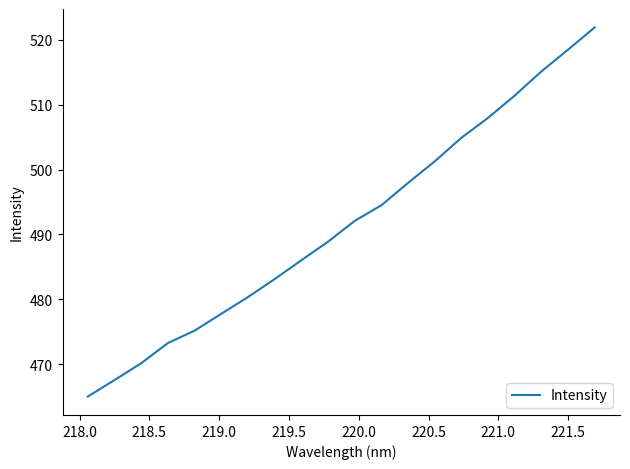

Reading left to right, list all the values displayed in this chart.

465.1	467.6	470.2	473.3	475.2	477.8	480.4	483.1	486.0	488.9	492.1	494.5	497.9	501.3	504.9	508.0	511.4	515.1	518.4	521.9